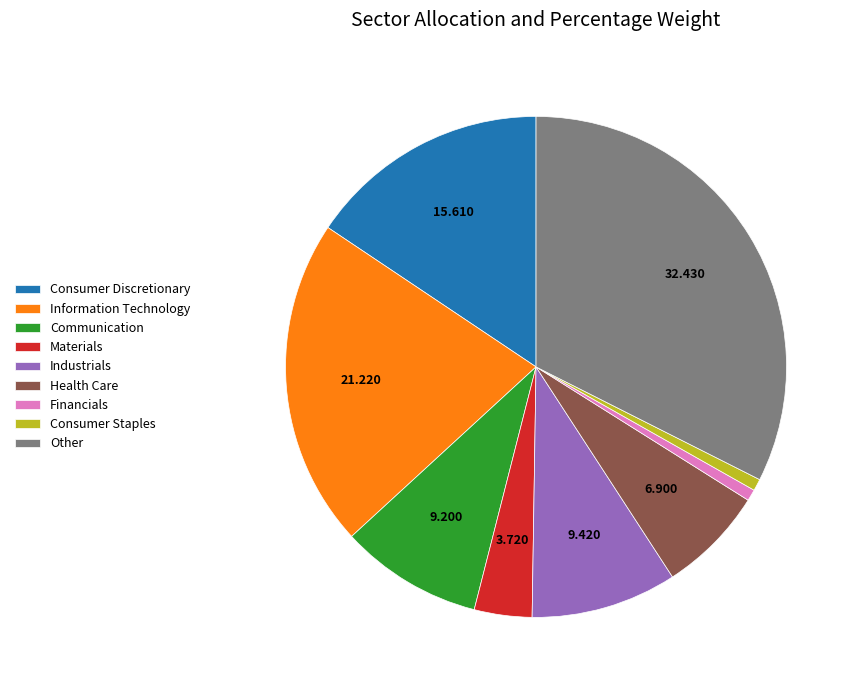

Is there any slice that represents more than half of the pie?

No